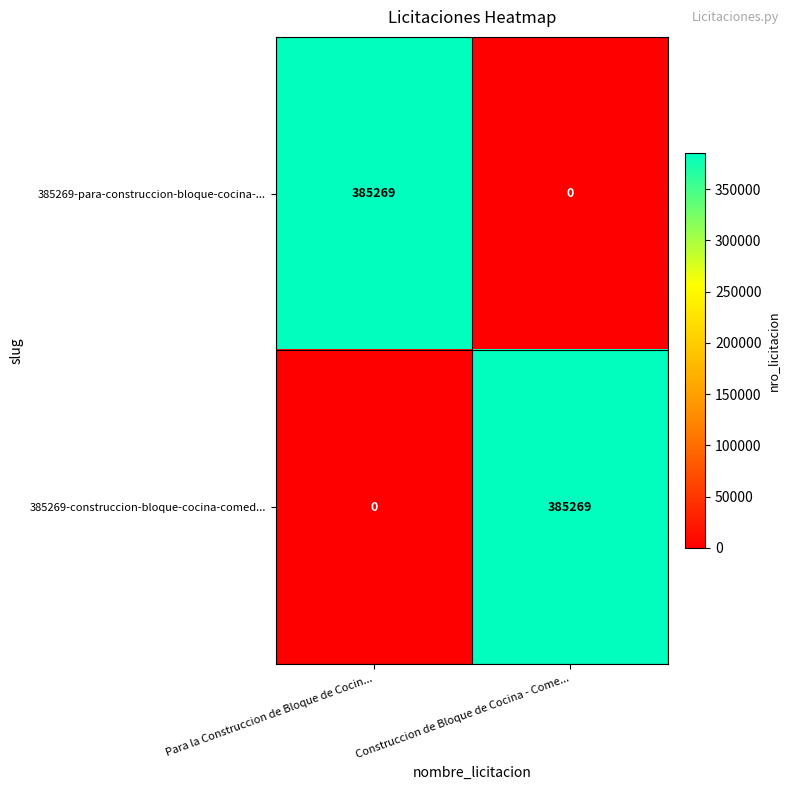

What is the difference between the highest and lowest values at Construccion de Bloque de Cocina - Come...?

385269